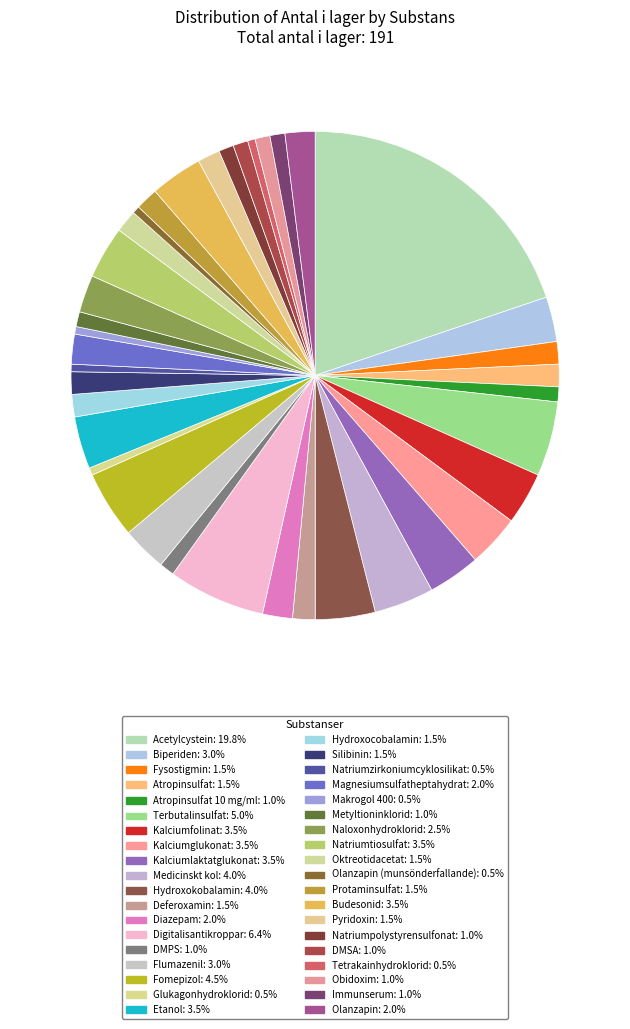

How many slices are in this pie chart?

38